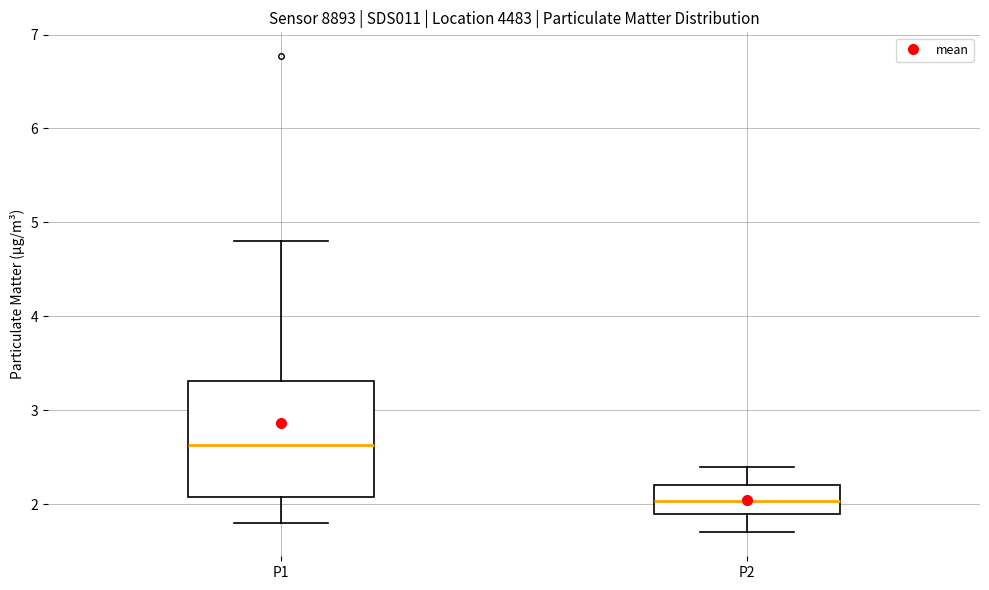

Reading left to right, read every box against the y-axis: the position of its median line, the range the box covers, and the ends of its whiskers. The values are not printed on the chart, so give them approximately, as read against the axis.

P1: median 2.6, box 2.1 to 3.3, whiskers 1.8 to 4.8
P2: median 2.0, box 1.9 to 2.2, whiskers 1.7 to 2.4